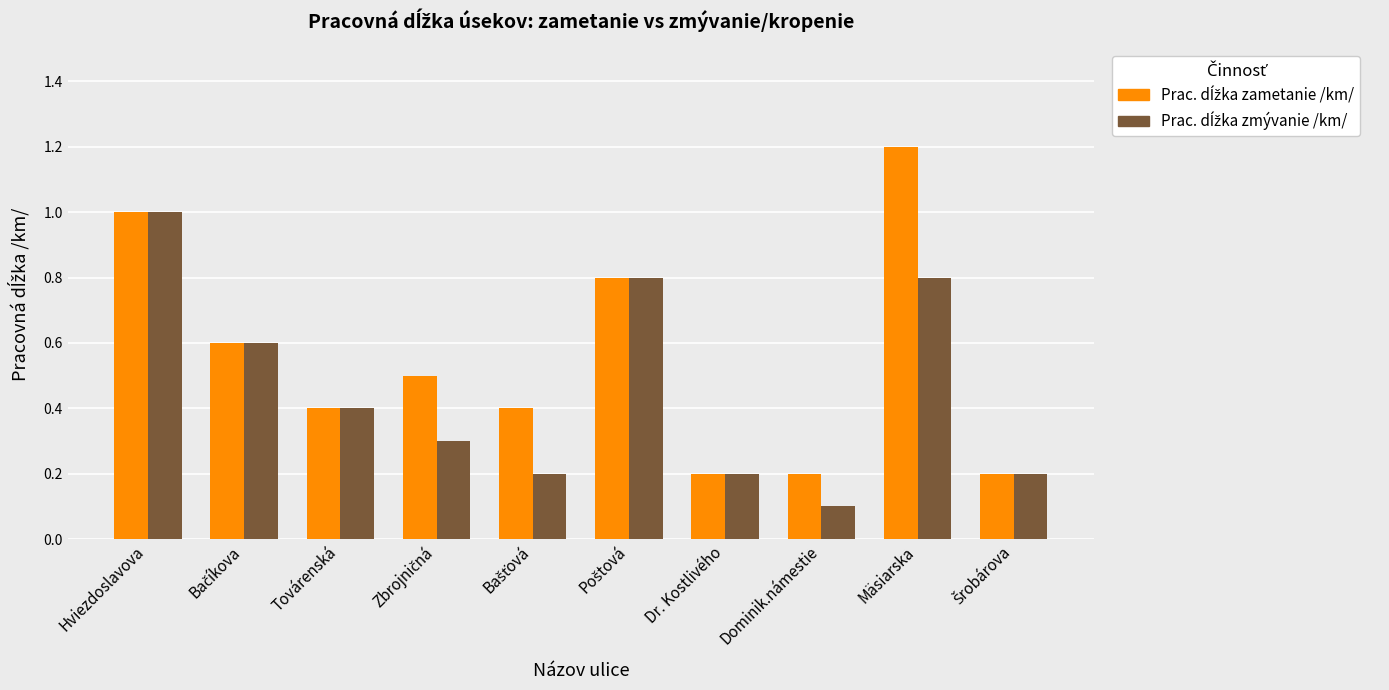

Count the number of data series in this chart.

2